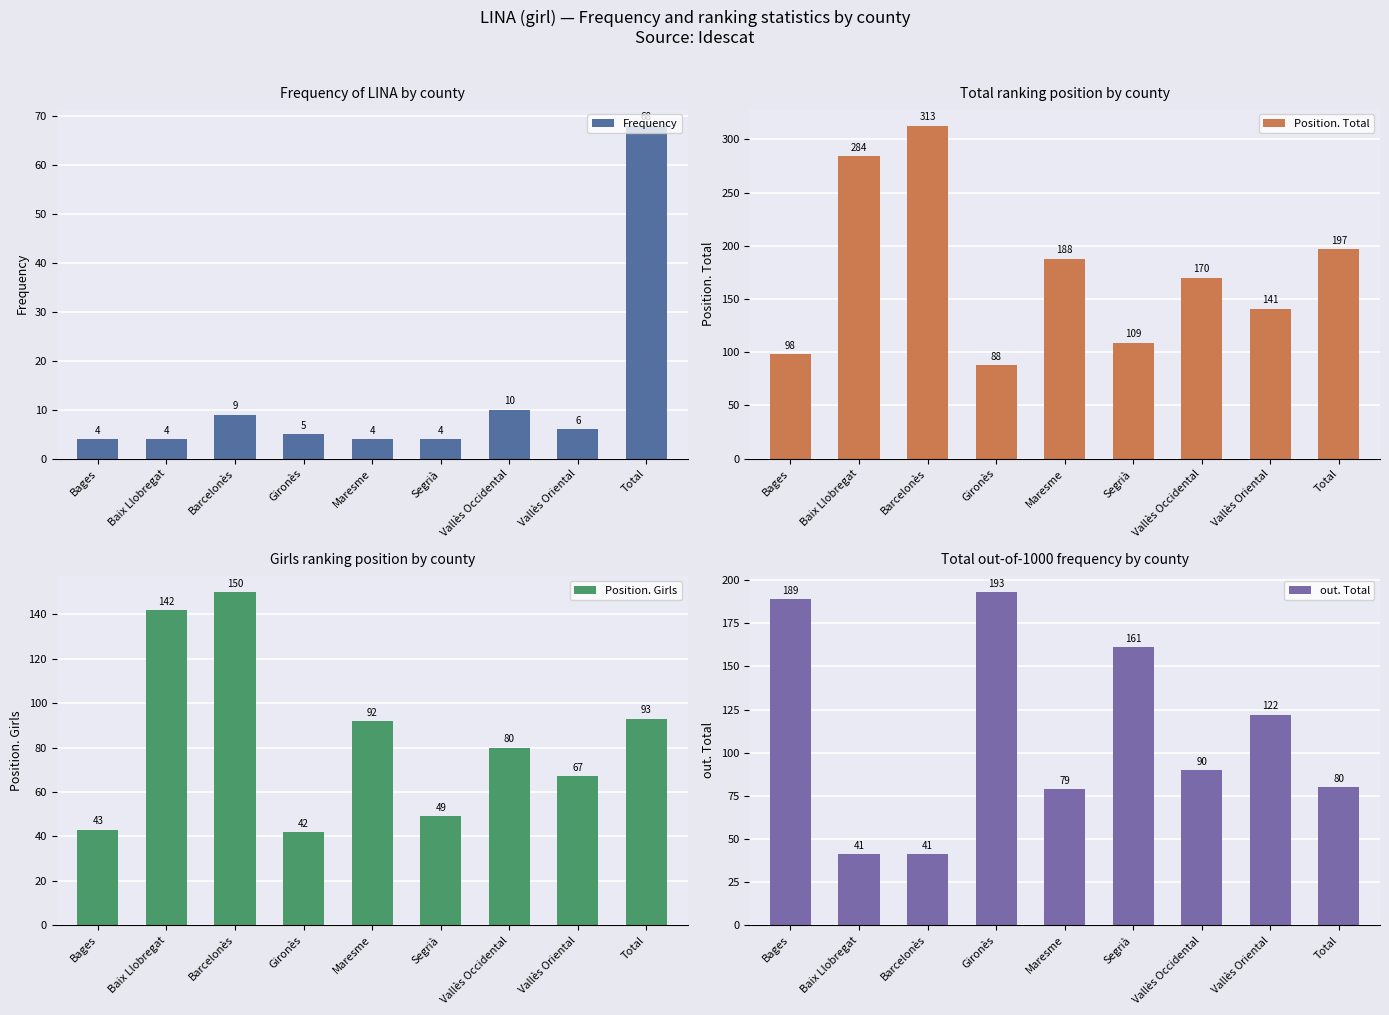

Rank the series by their average value, from lowest to highest.

Frequency, Position. Girls, out. Total, Position. Total